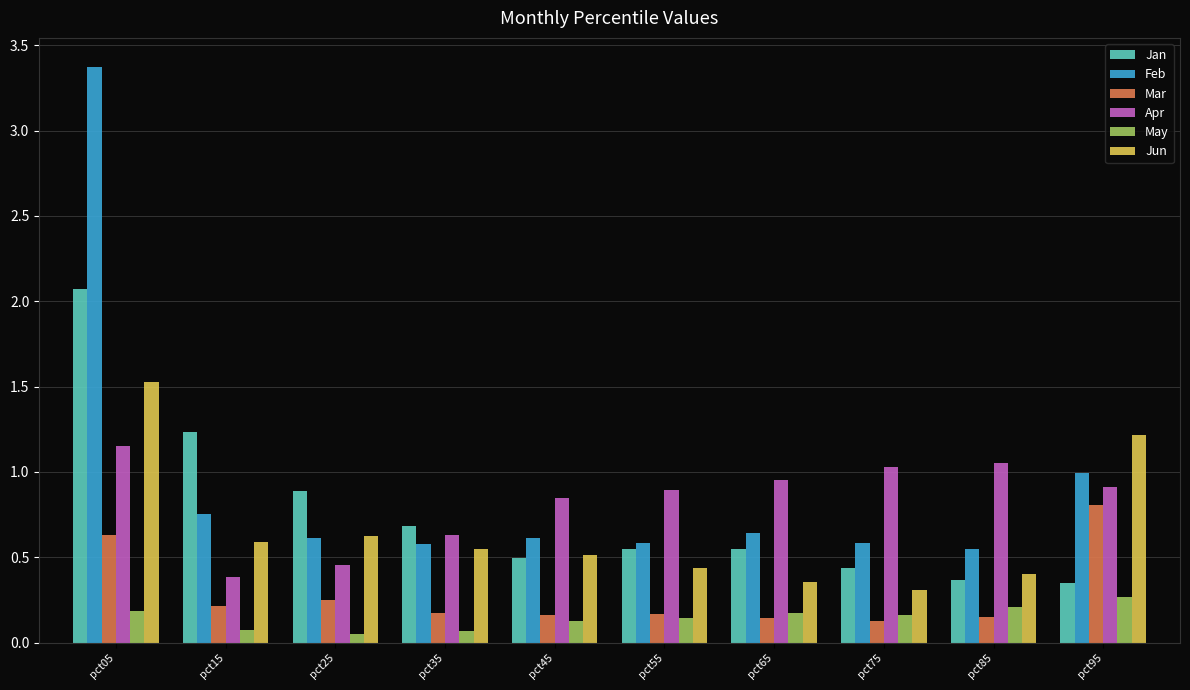

What value does the May series have at pct95?

0.3